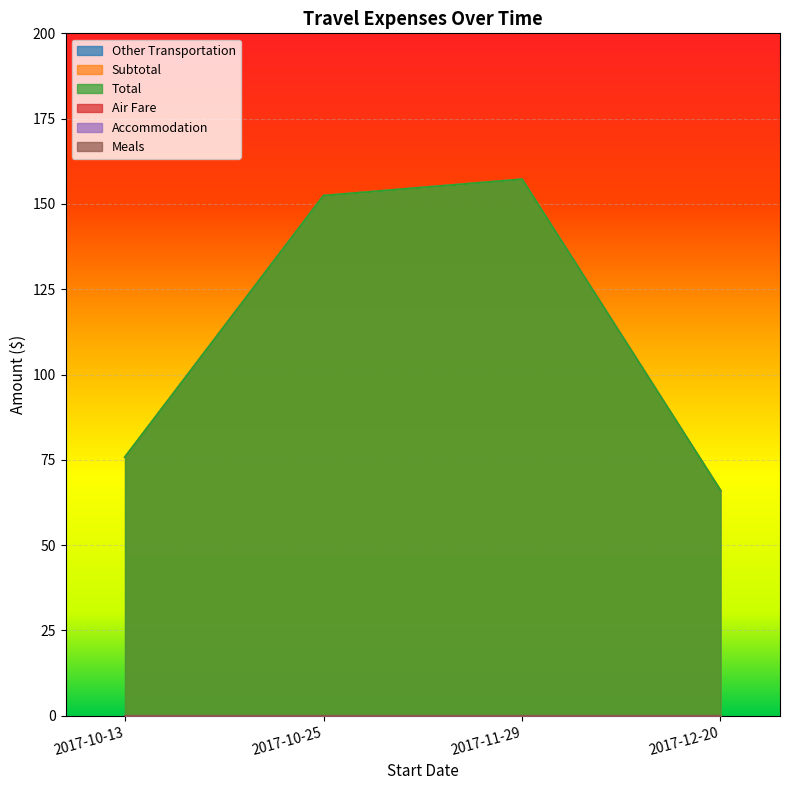

What is the minimum value for Subtotal?

66.0